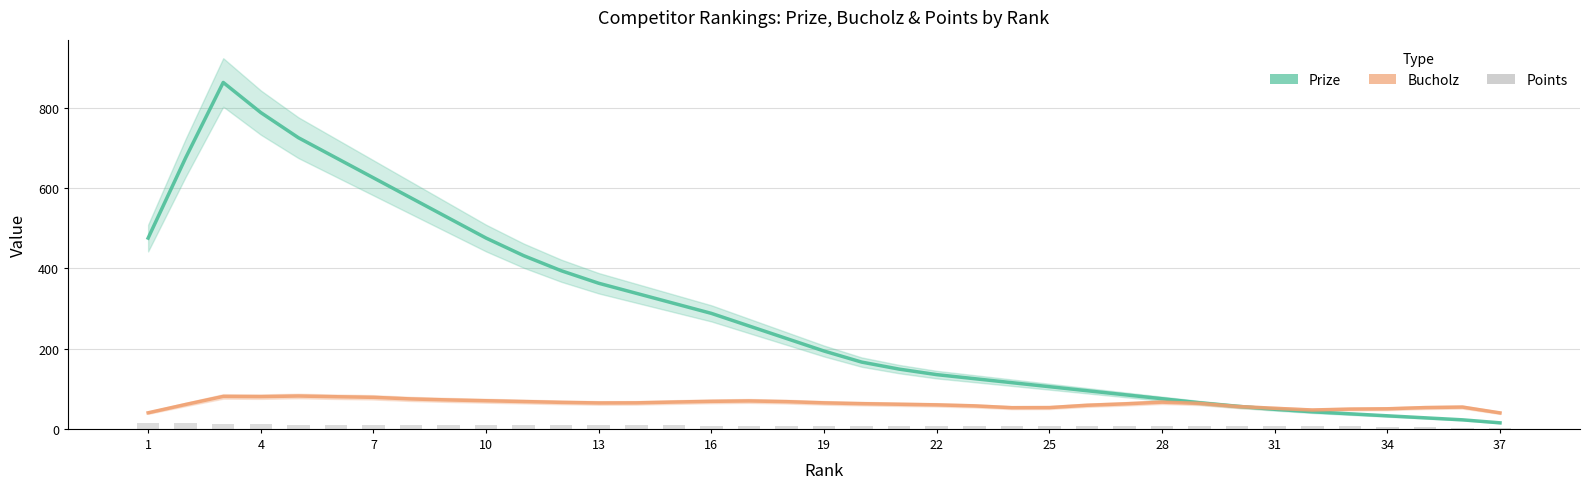

What are all the series names shown in the legend?

Prize, Bucholz, Points